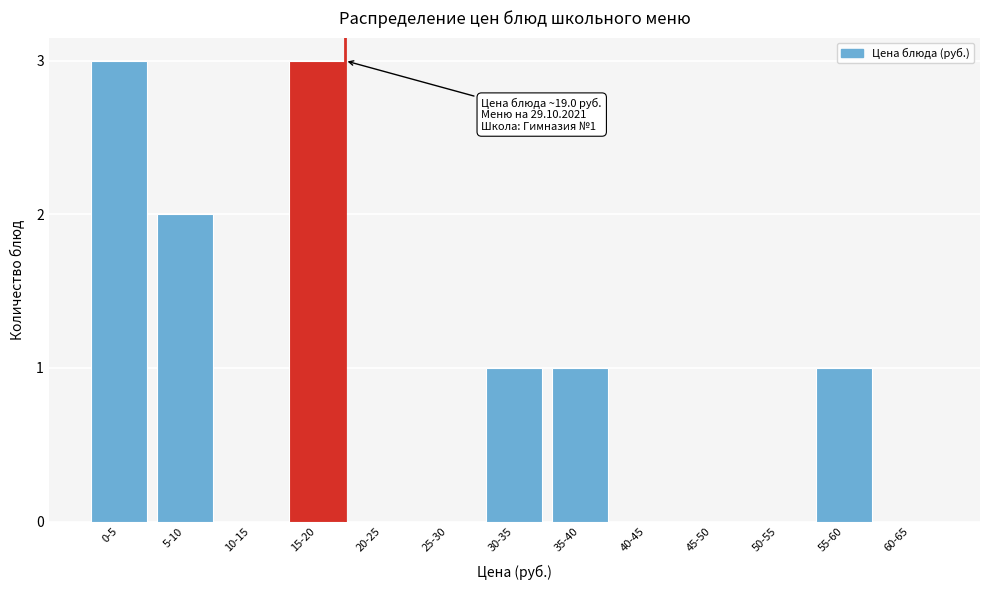

Reading left to right, extract all data points from this chart.

0-5=3	5-10=2	10-15=0	15-20=3	20-25=0	25-30=0	30-35=1	35-40=1	40-45=0	45-50=0	50-55=0	55-60=1	60-65=0